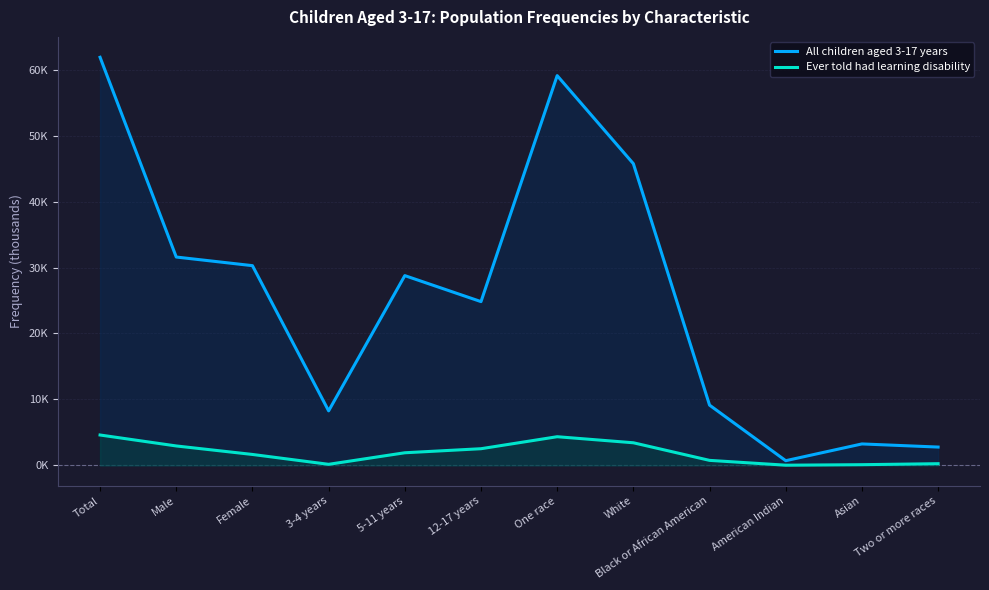

What is the difference between the second highest and minimum values in the Ever told had learning disability series?

4.3